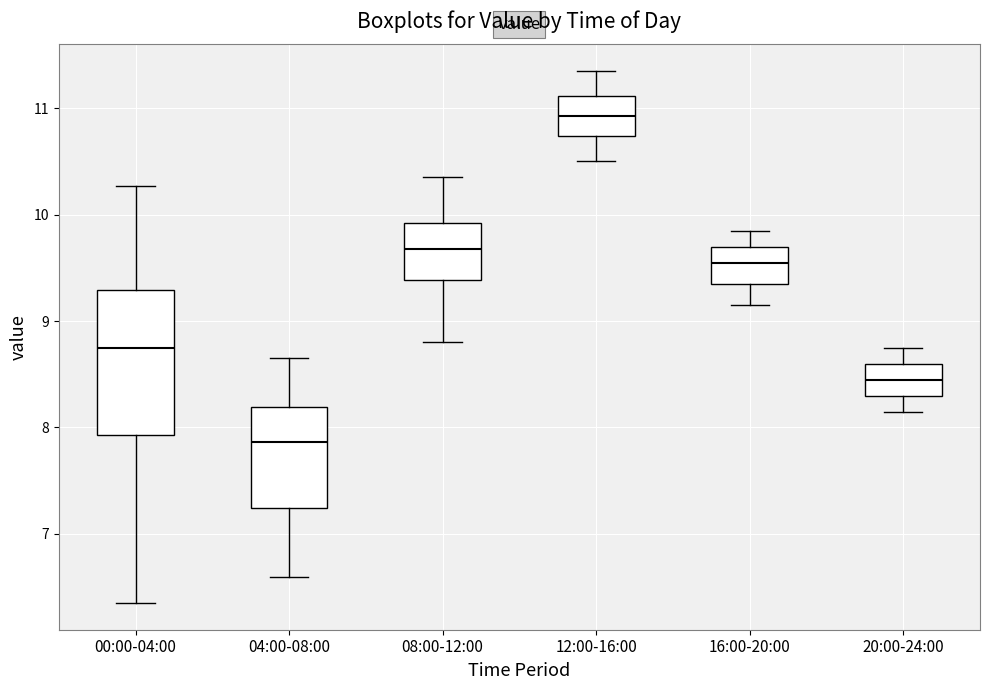

Comparing the boxes themselves (not the whiskers), which one is the tallest?

00:00-04:00